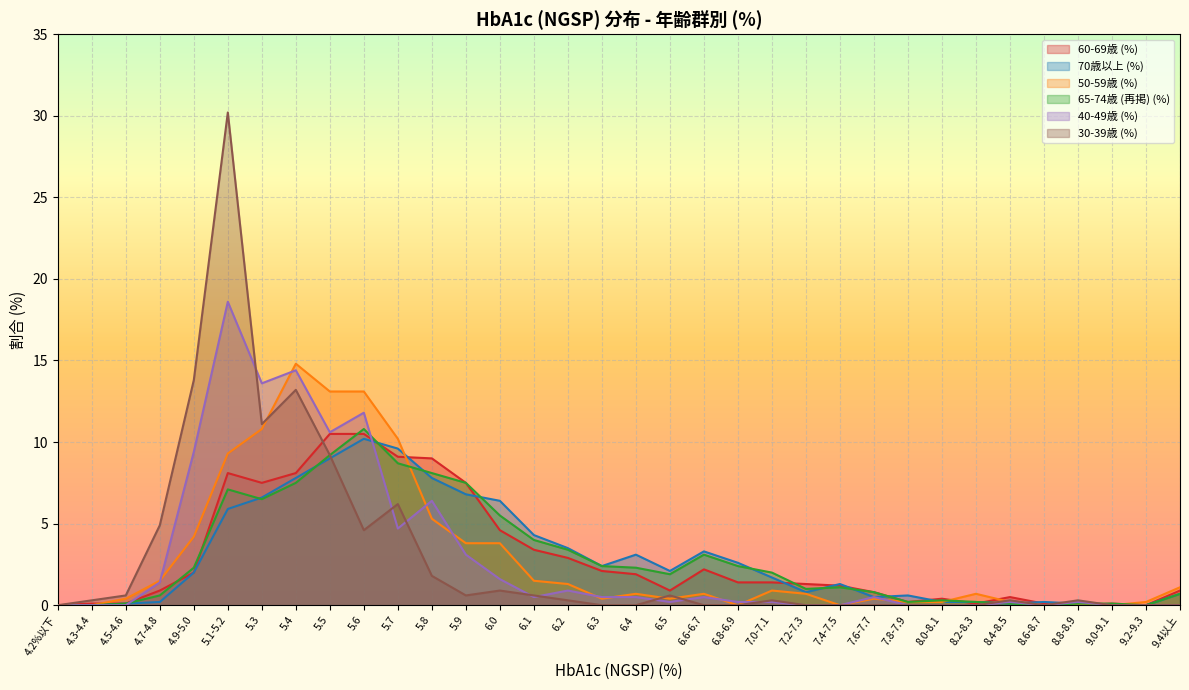

Which series has the largest total across all categories?

70歳以上 (%)